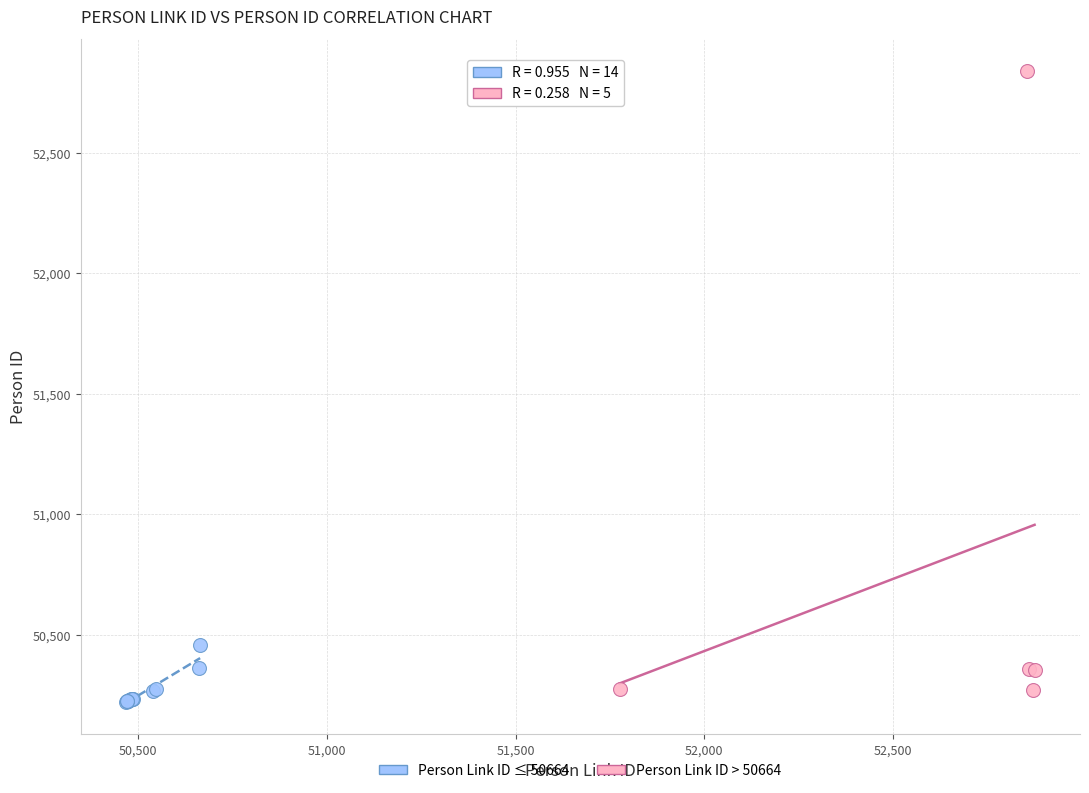

Which series reaches the maximum Y coordinate?

Person Link ID > 50664